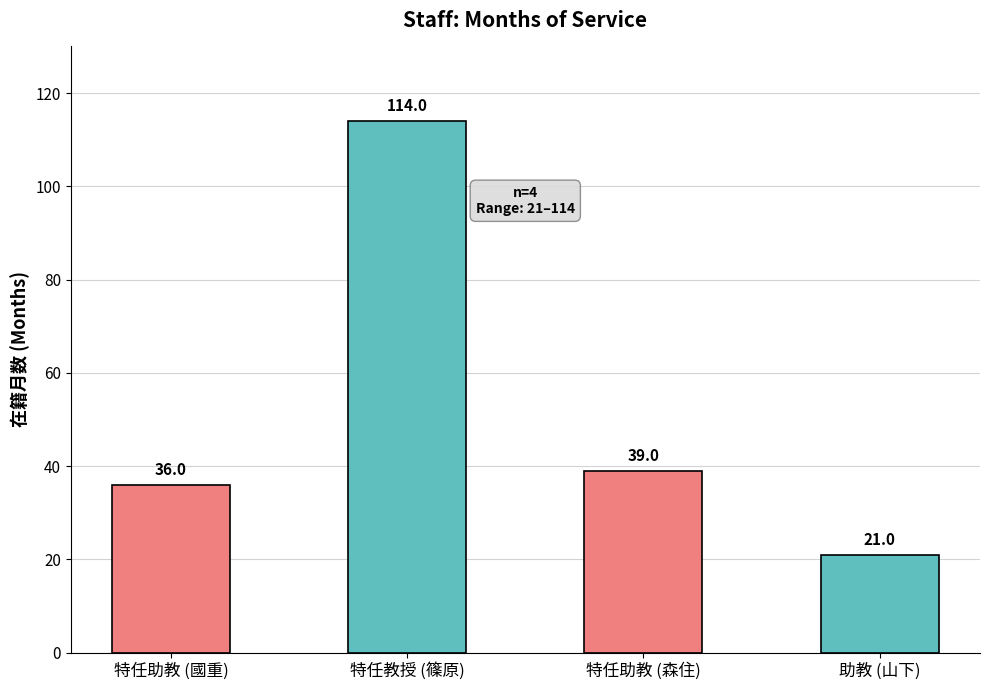

Reading left to right, what are all the values shown in this chart?

特任助教 (國重)=36	特任教授 (篠原)=114	特任助教 (森住)=39	助教 (山下)=21